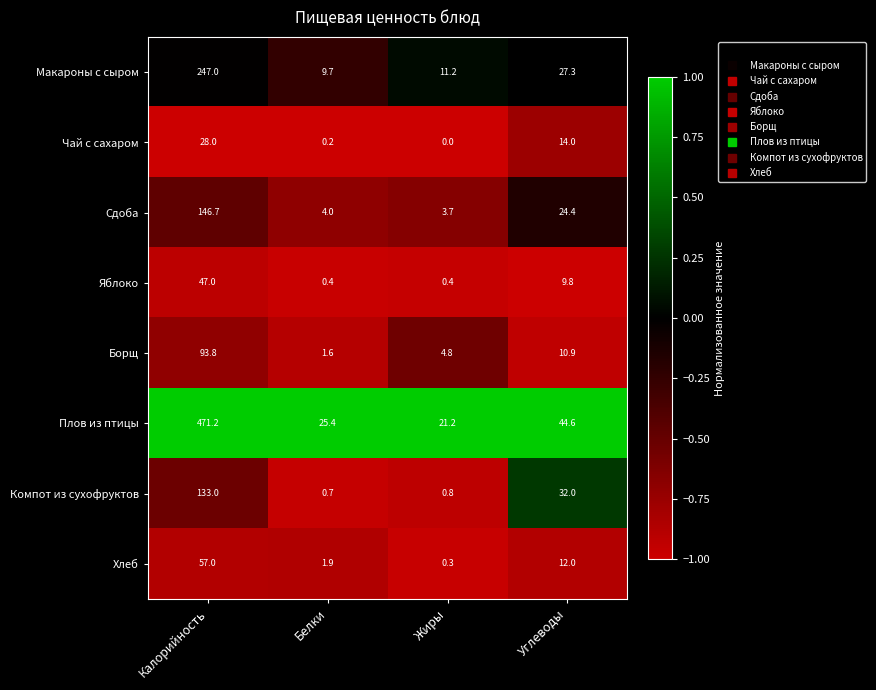

At which label is Чай с сахаром closest to 14?

Углеводы